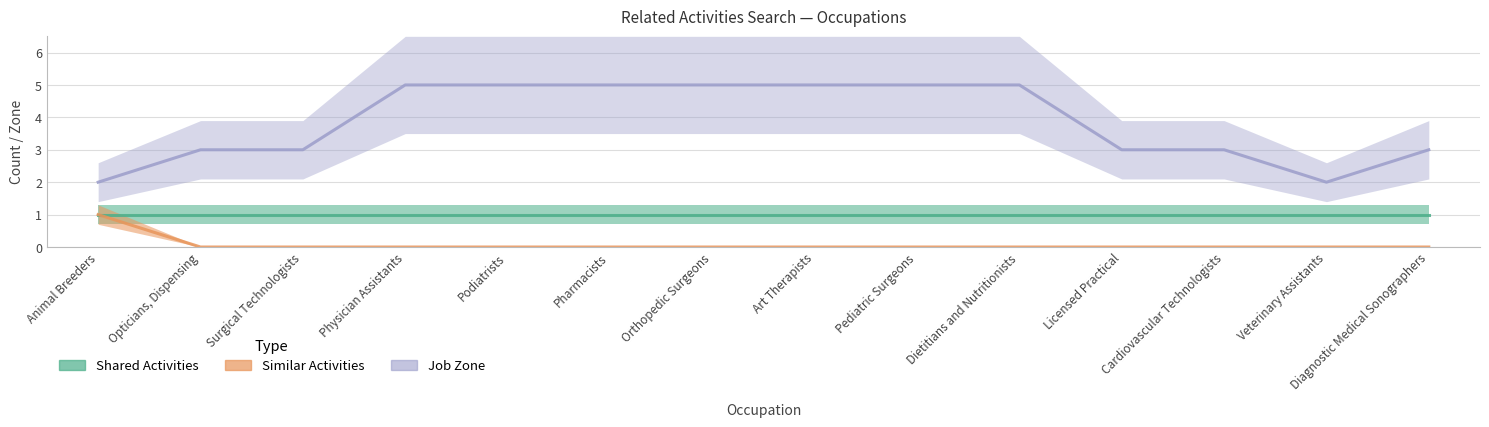

Is the value of Job Zone at Animal Breeders greater than the value of Similar Activities at Opticians, Dispensing?

Yes